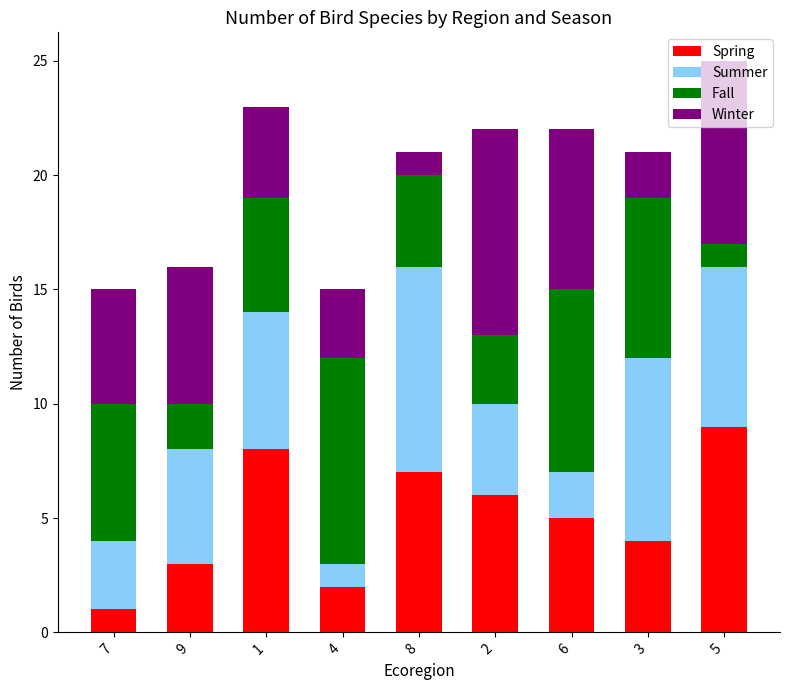

The value of Spring at 8 is 11. True or false?

False